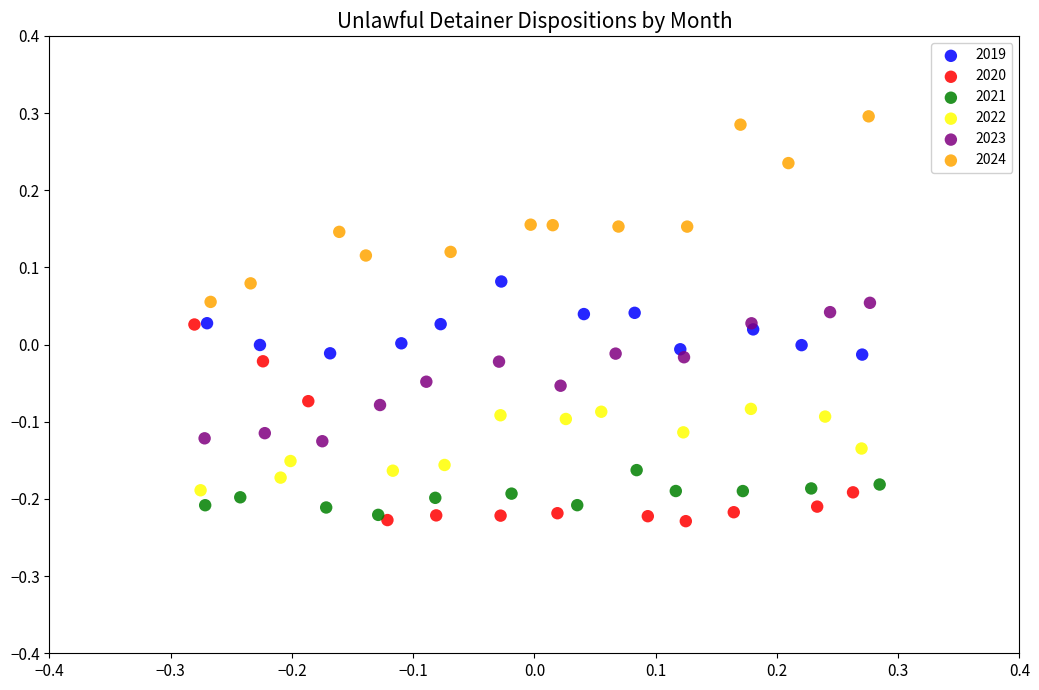

Which series reaches the maximum Y coordinate?

2024